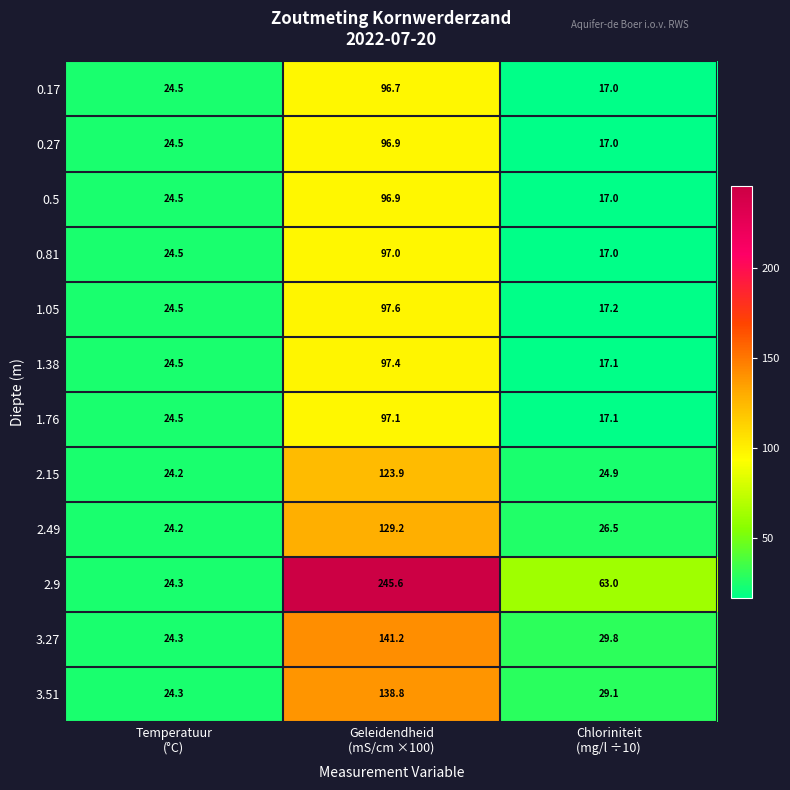

What is the smallest value displayed?

17.0